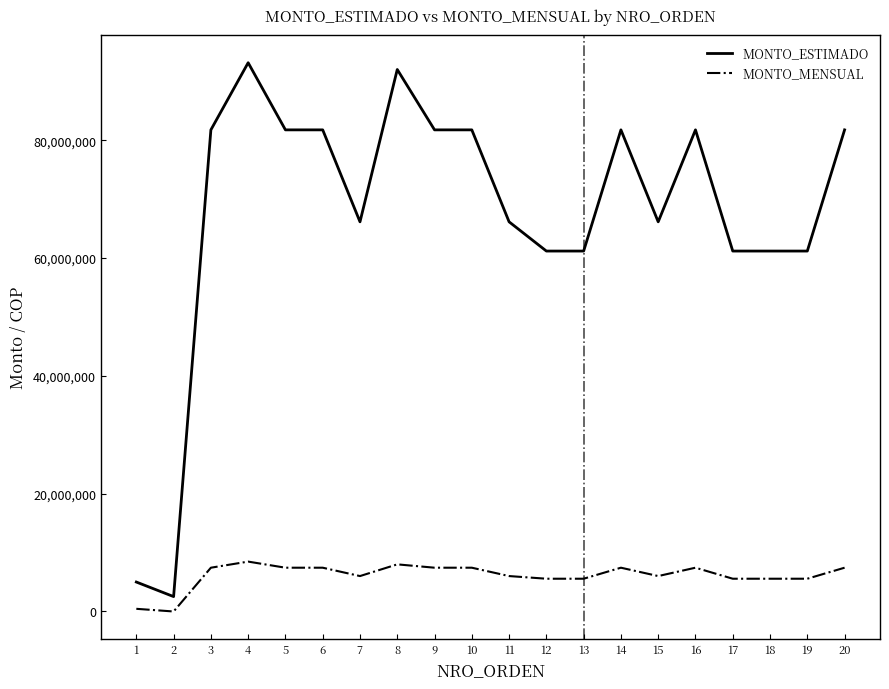

True or false: MONTO_ESTIMADO and MONTO_MENSUAL intersect in this chart.

False